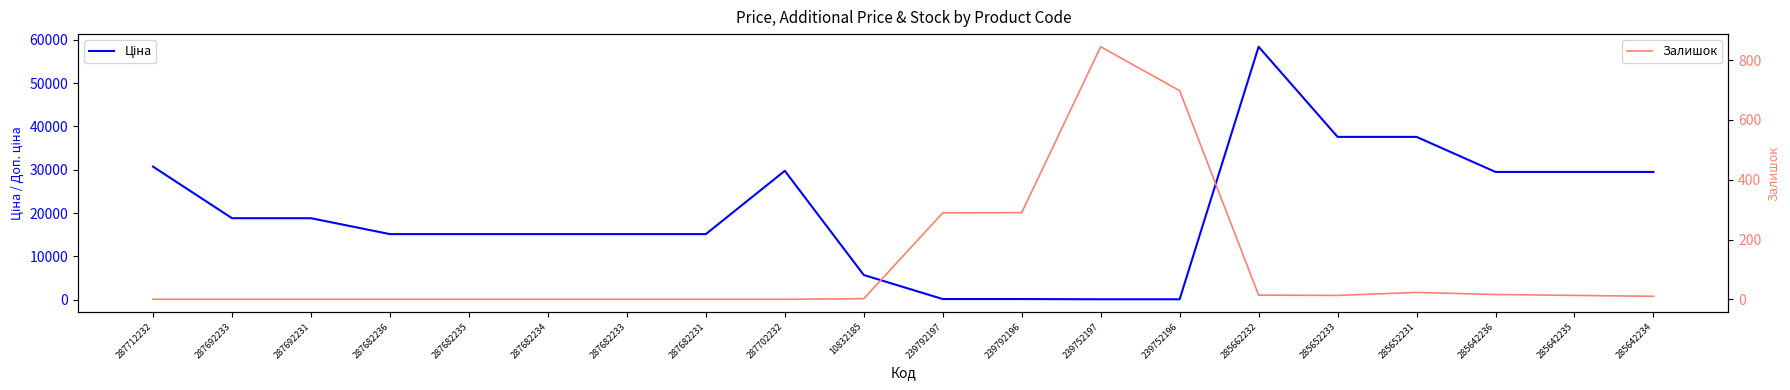

Rank the series by their average value, from highest to lowest.

Ціна, Залишок